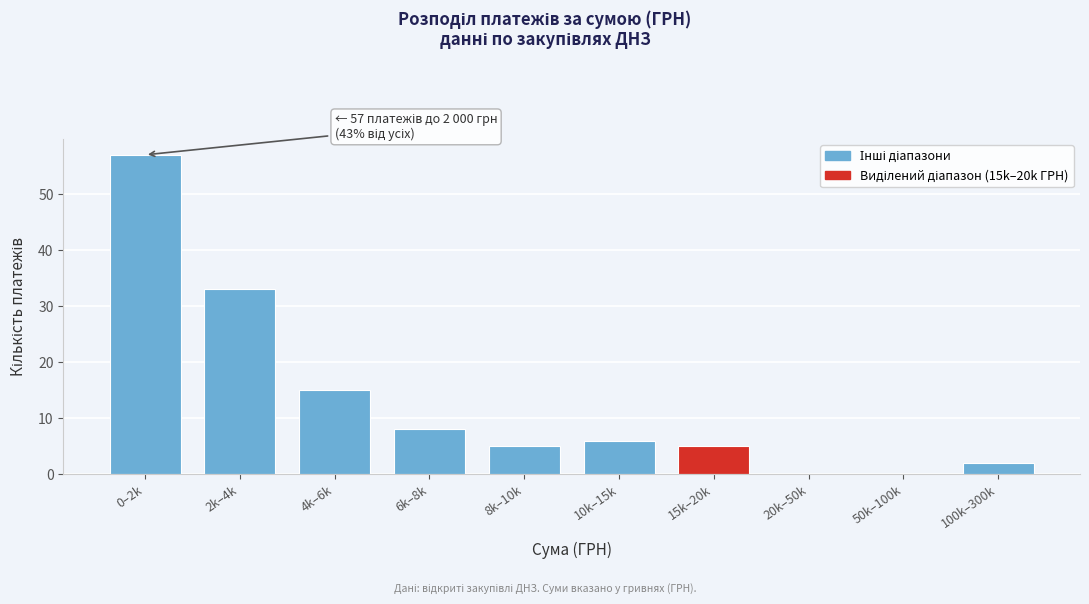

Reading left to right, what are all the values shown in this chart?

0–2k=57	2k–4k=33	4k–6k=15	6k–8k=8	8k–10k=5	10k–15k=6	15k–20k=5	20k–50k=0	50k–100k=0	100k–300k=2